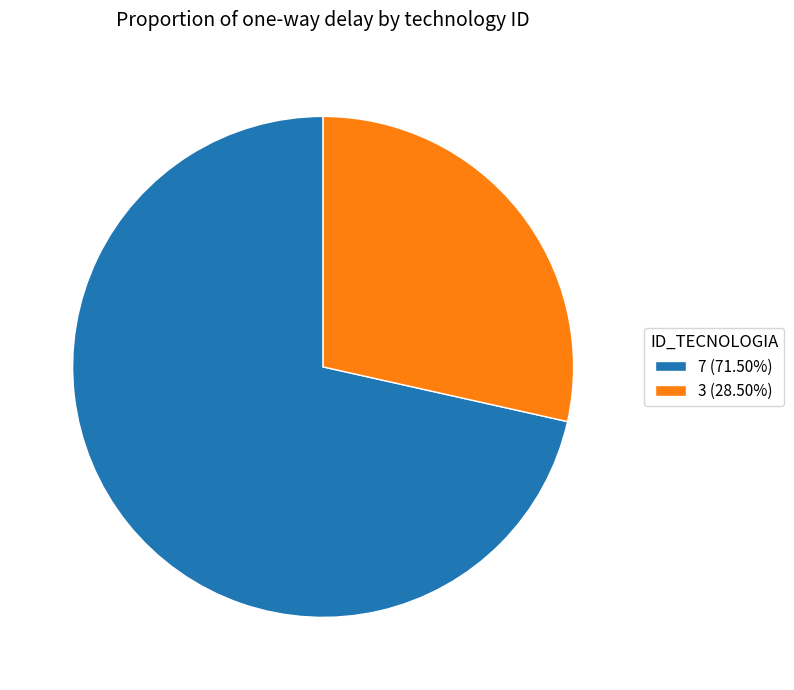

Is the sum of 3 (28.50%) and 7 (71.50%) greater than half?

Yes